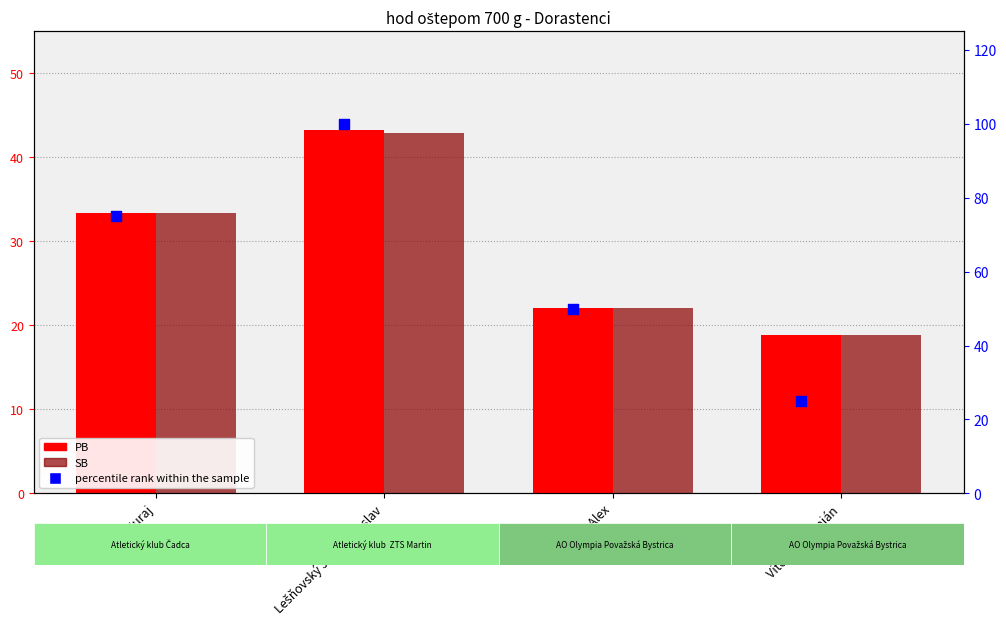

Is the value of PB at Holma Alex greater than the value of SB at Vitovják Damián?

Yes